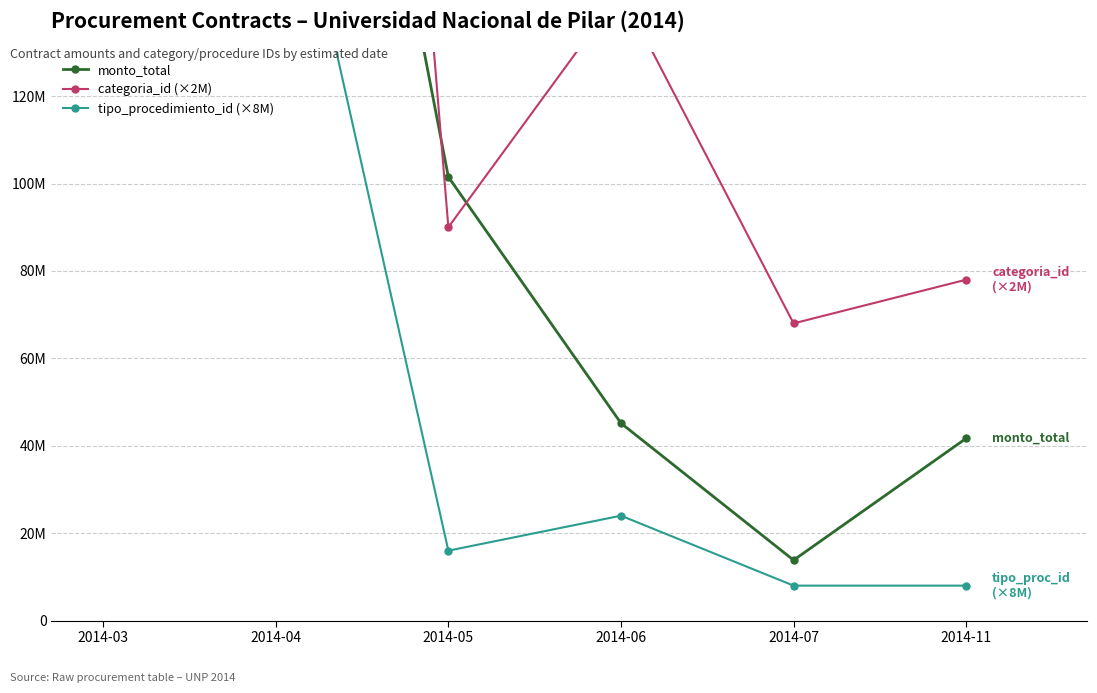

How many interior local valleys does the monto_total series have?

1